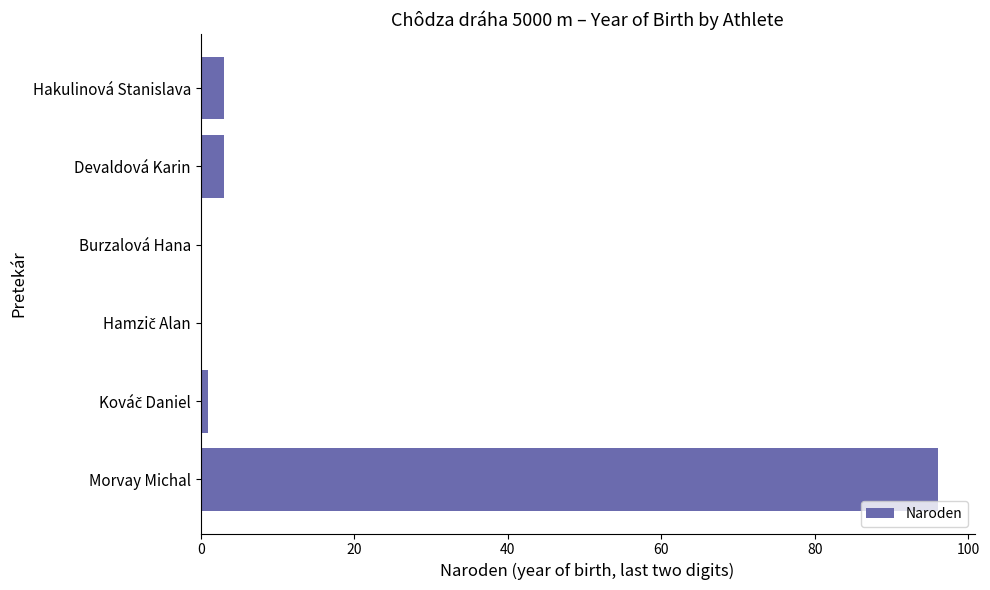

What is the average value?

17